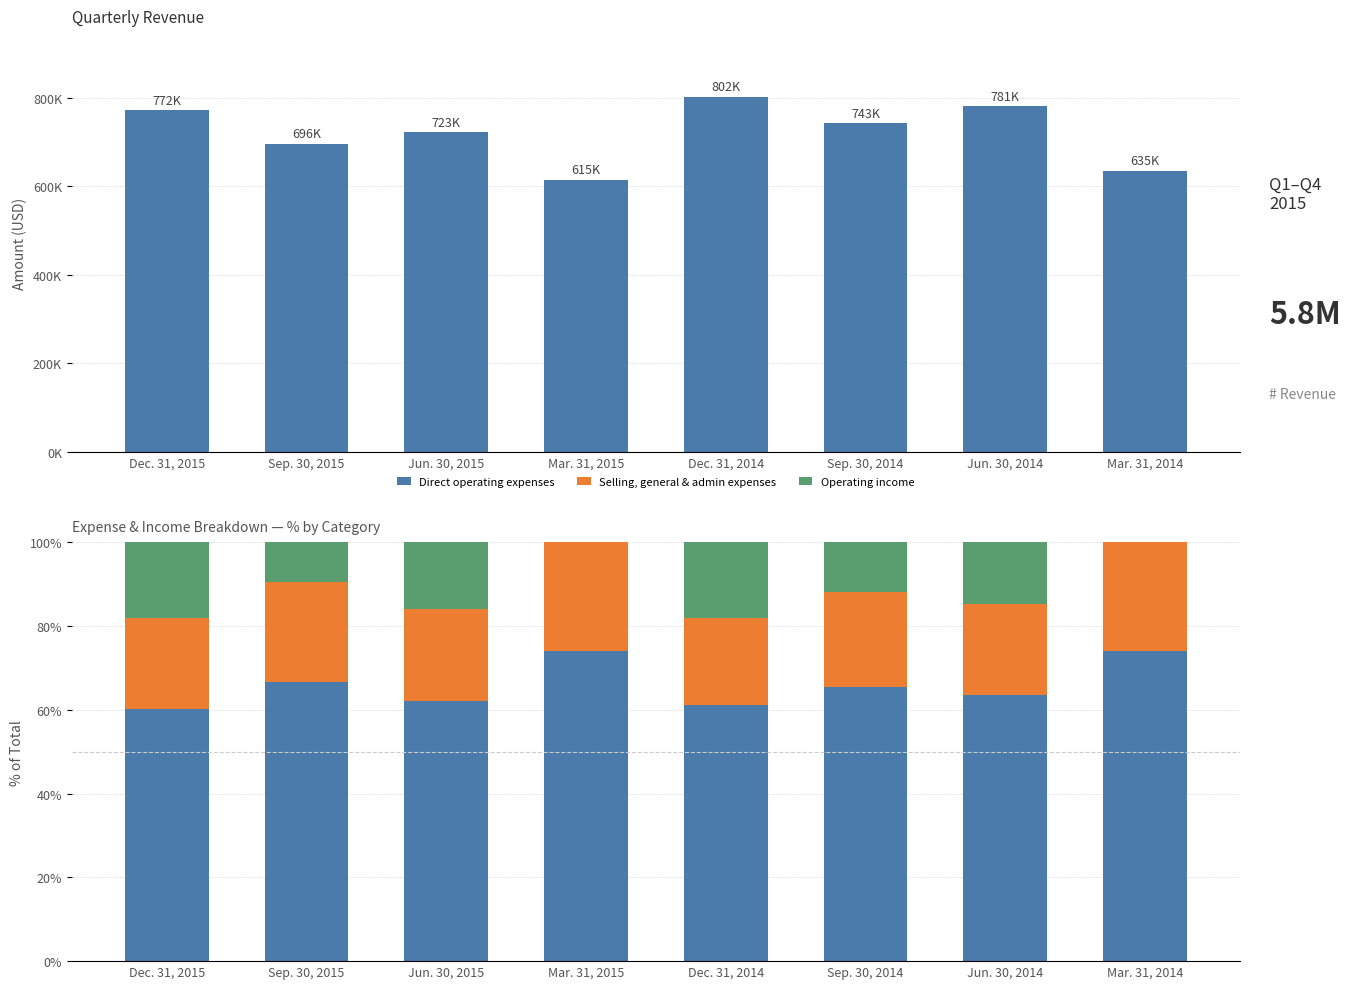

Which series has the widest spread of values?

Revenue